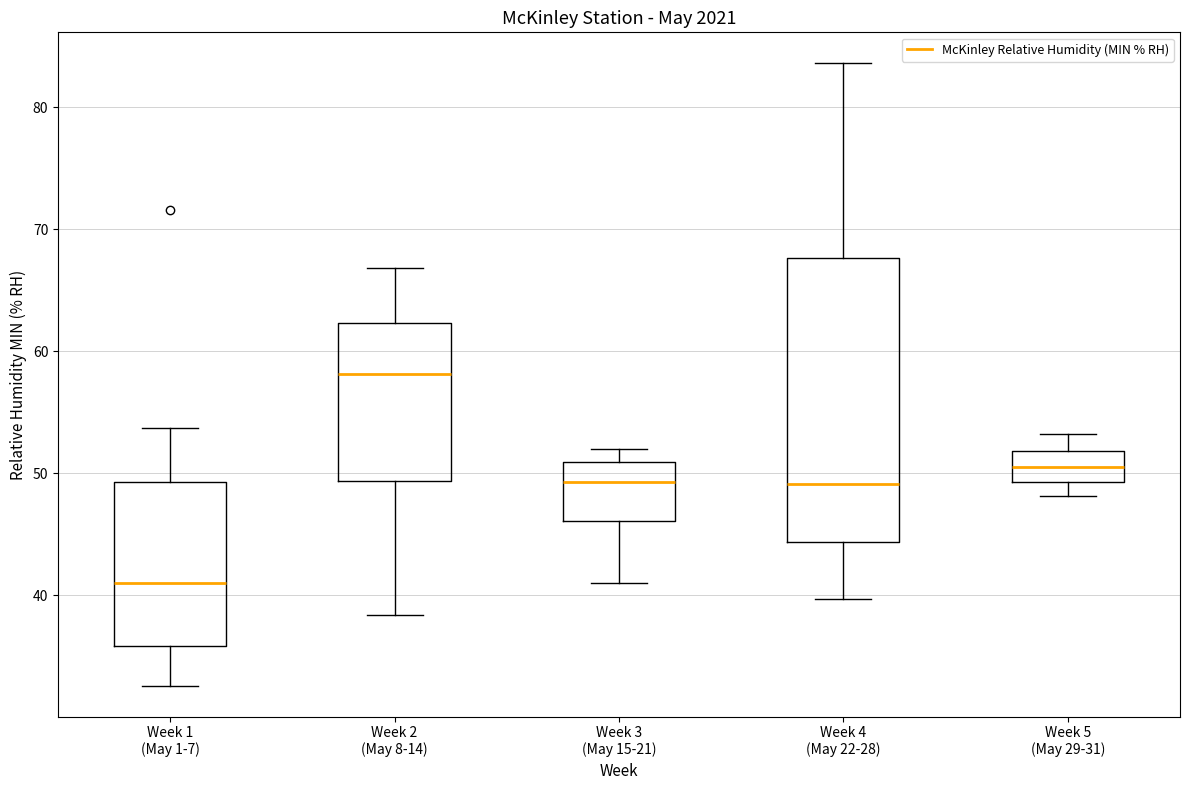

Reading left to right, transcribe this box plot: for each box, give where its median line is, the range the box spans, and where its two whiskers end, as read against the y-axis. The values are not printed on the chart, so give them approximately, as read against the axis.

Week 1 (May 1-7): median 41, box 36 to 49, whiskers 33 to 54
Week 2 (May 8-14): median 58, box 49 to 62, whiskers 38 to 67
Week 3 (May 15-21): median 49, box 46 to 51, whiskers 41 to 52
Week 4 (May 22-28): median 49, box 44 to 68, whiskers 40 to 84
Week 5 (May 29-31): median 51, box 49 to 52, whiskers 48 to 53